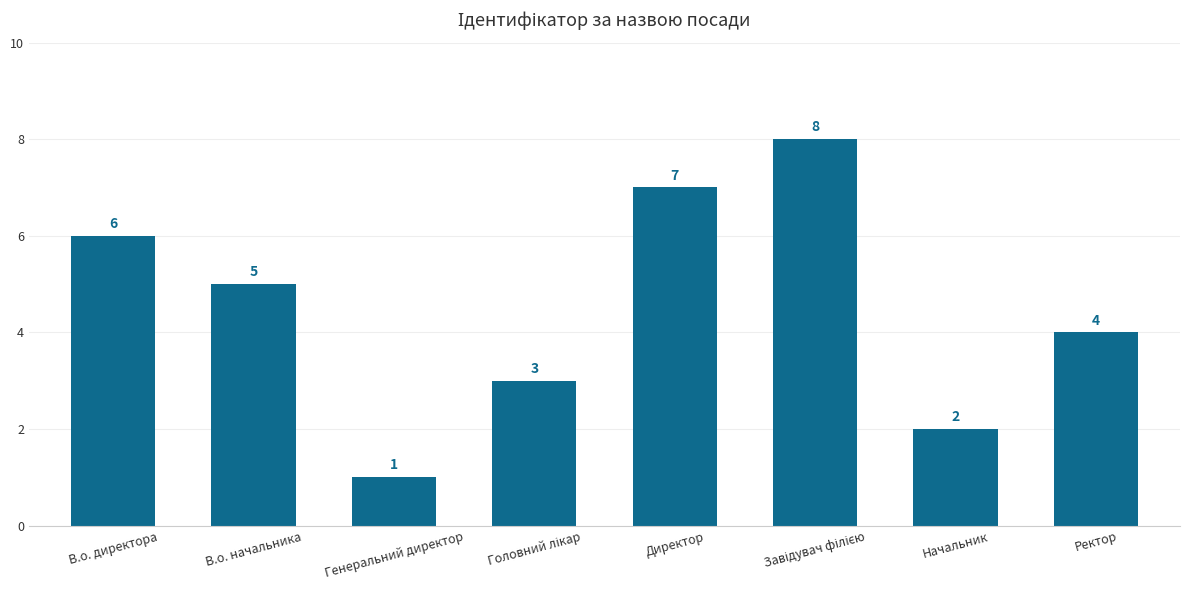

What is the minimum value shown in the chart?

1